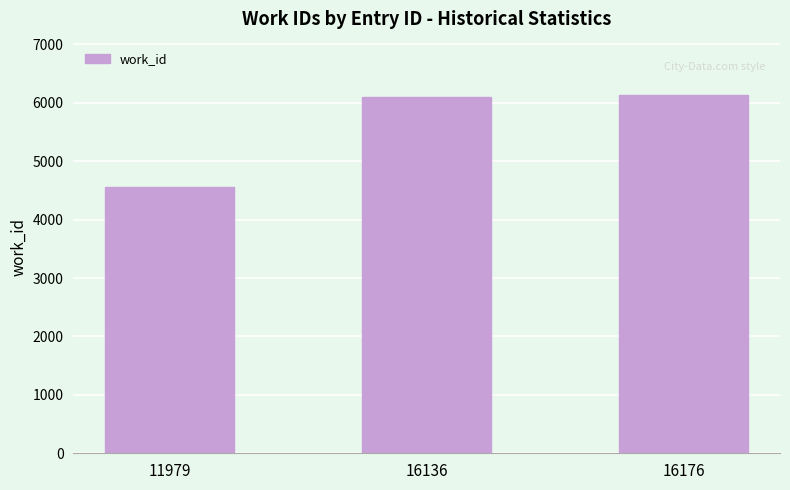

True or false: the data shows 7577 at 11979.

False